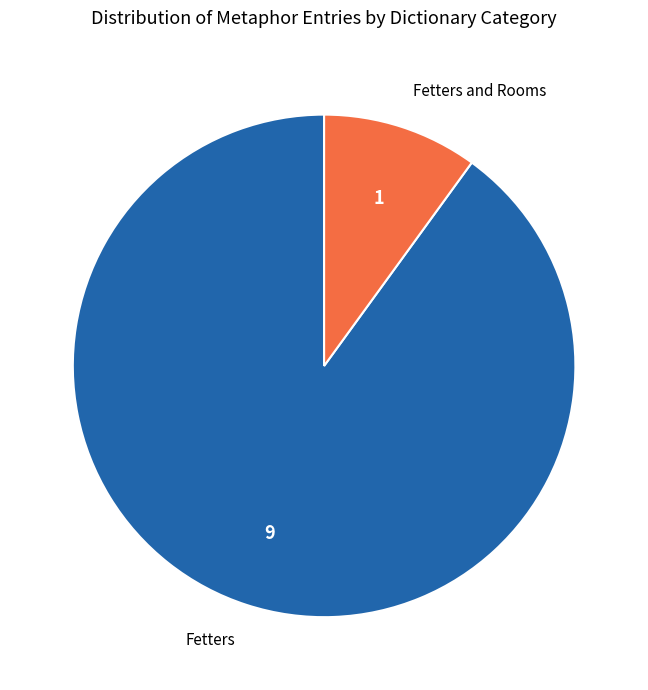

Does any single category account for the majority?

Yes